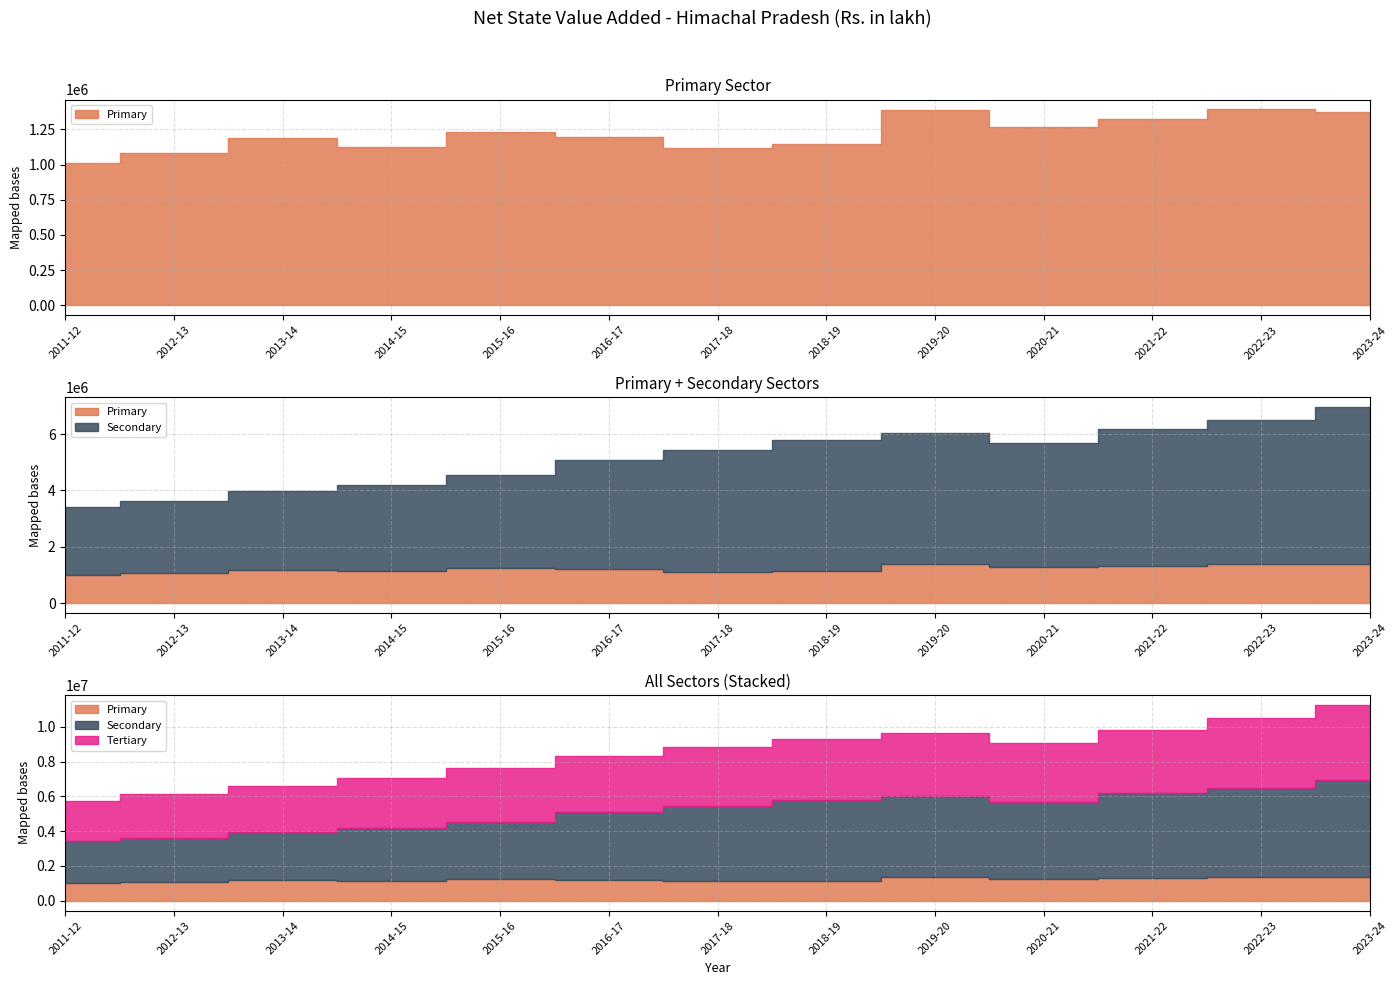

What are all the series names shown in the legend?

Primary, Secondary, Tertiary